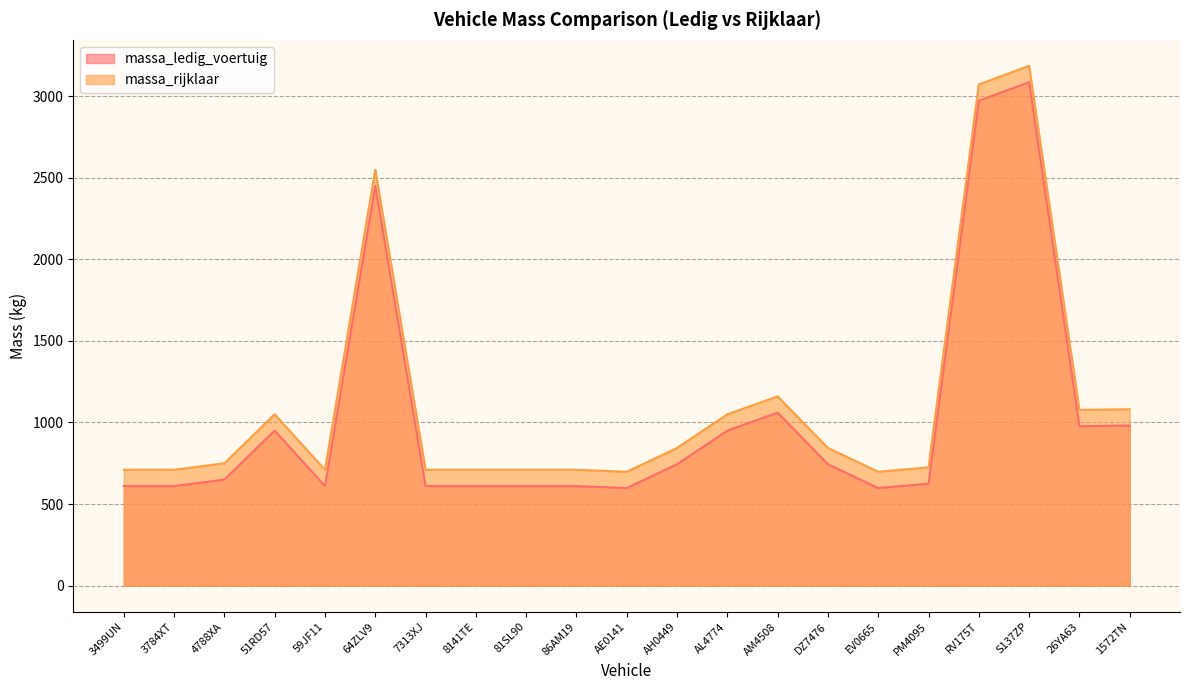

Which has a higher value, S137ZP or 86AM19?

S137ZP